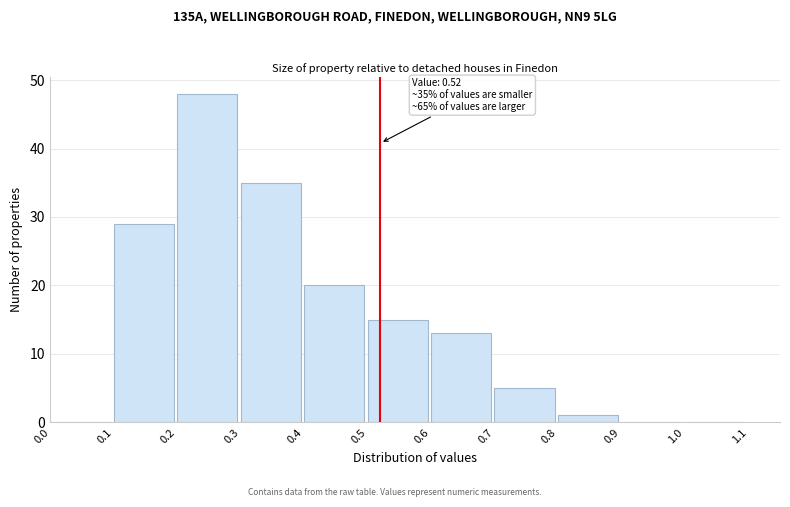

Over which range of the x-axis is the bar tallest?

0.2 to 0.3